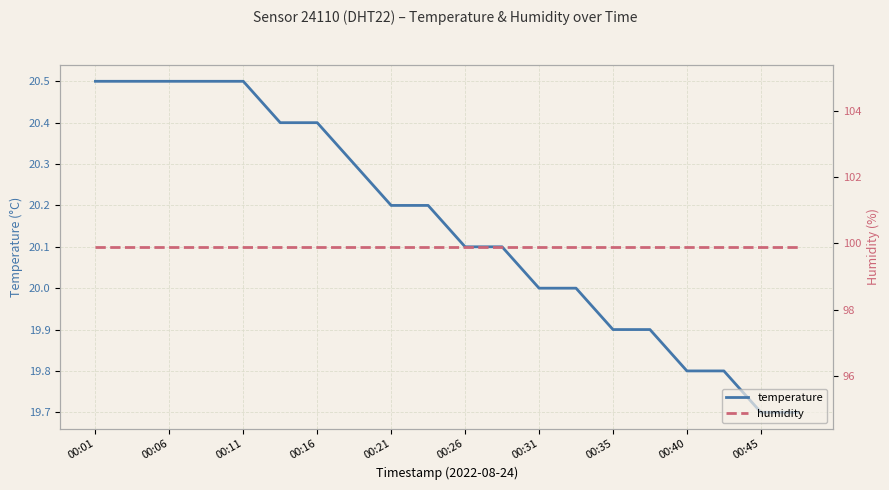

The temperature series shows 5.6 at 00:35. True or false?

False